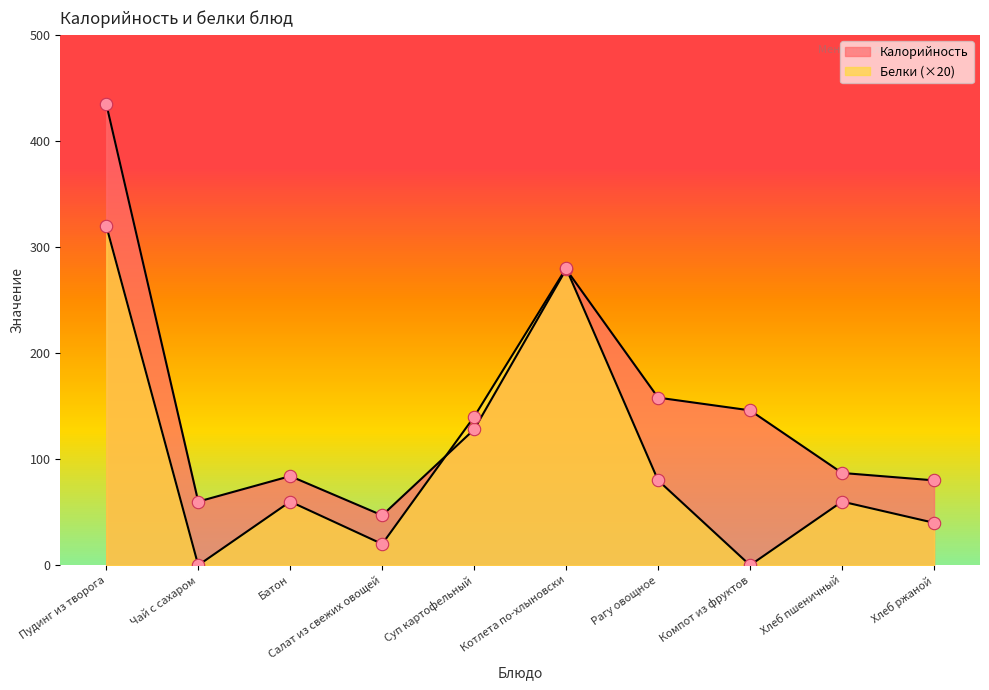

Which series reaches the maximum Y coordinate?

Калорийность